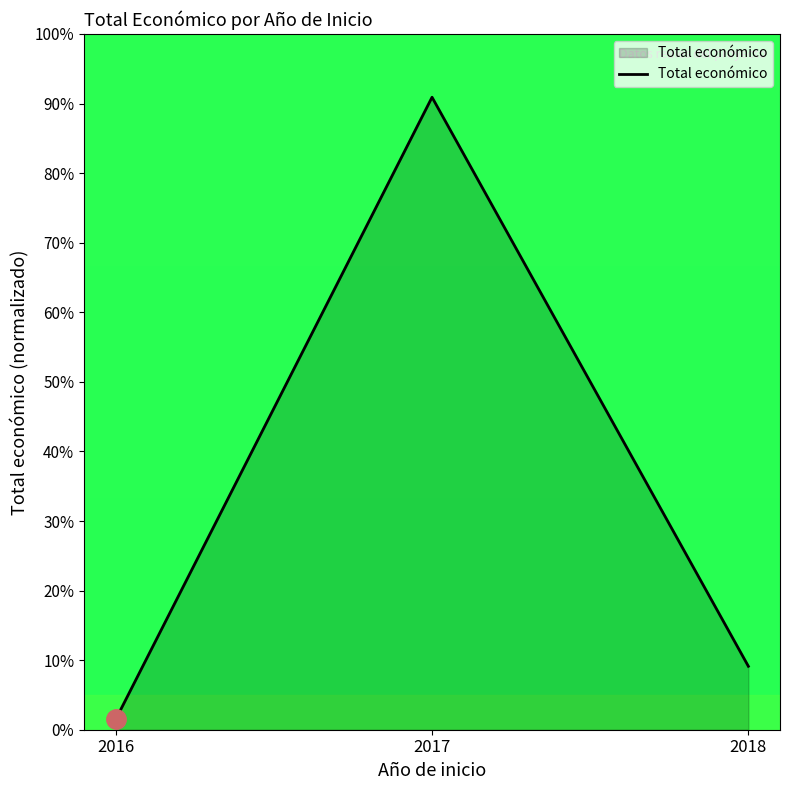

How many values are below 9?

1